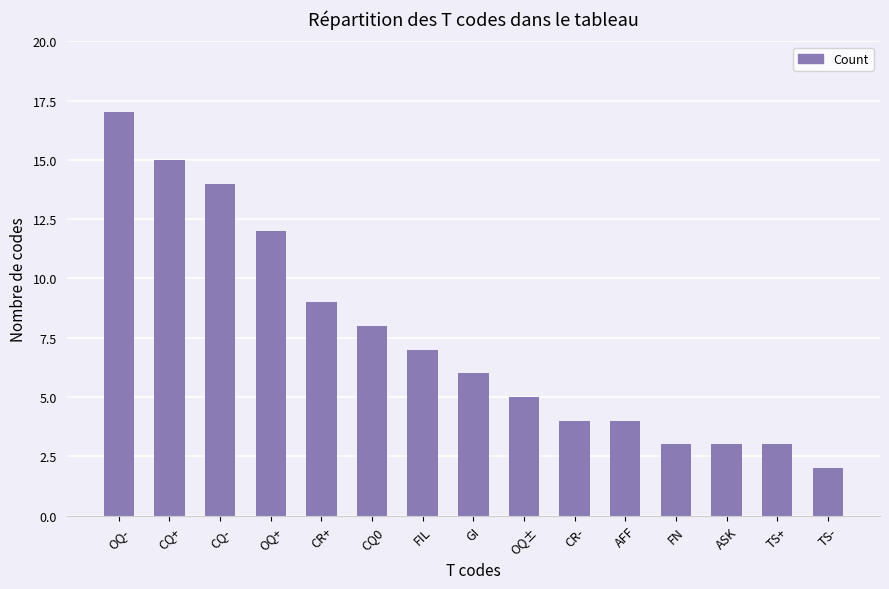

Which category has the lowest value across all series?

TS-